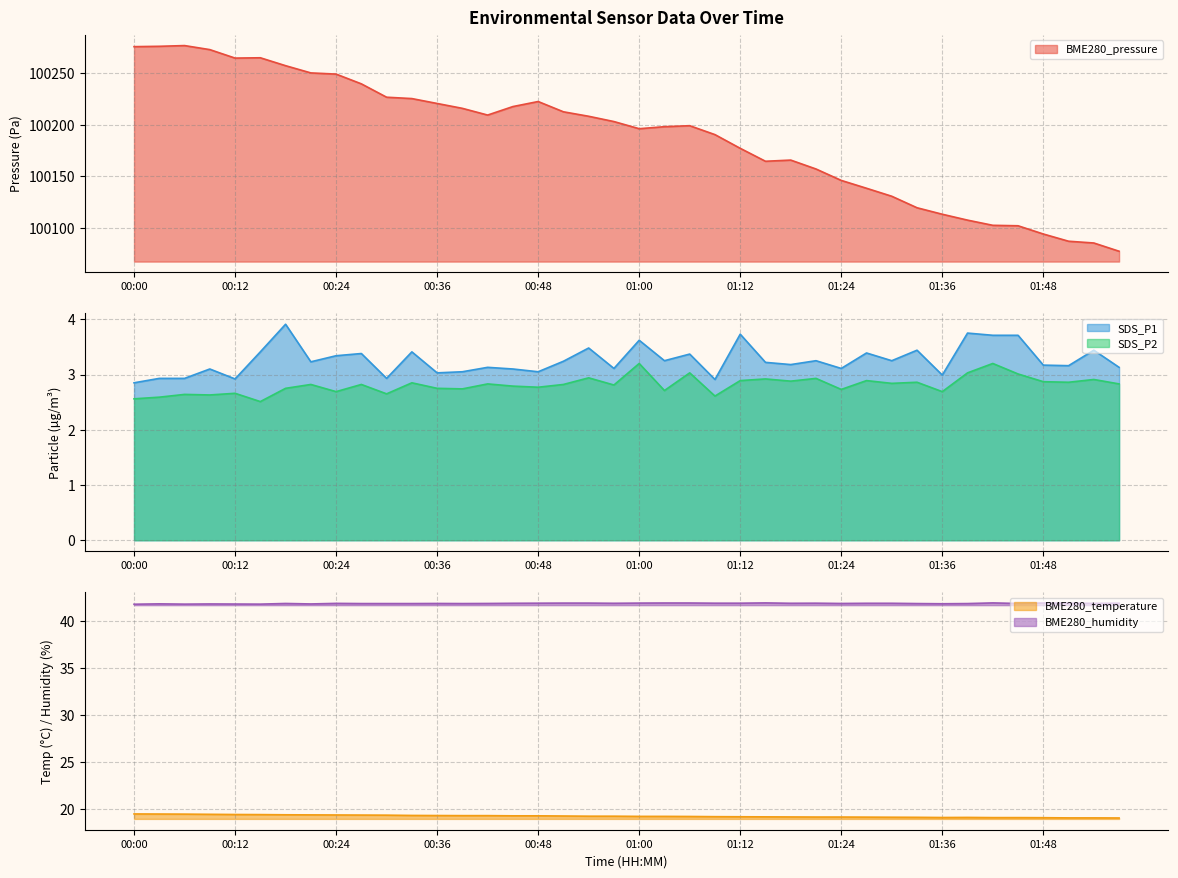

Which series has the largest total across all categories?

BME280_pressure